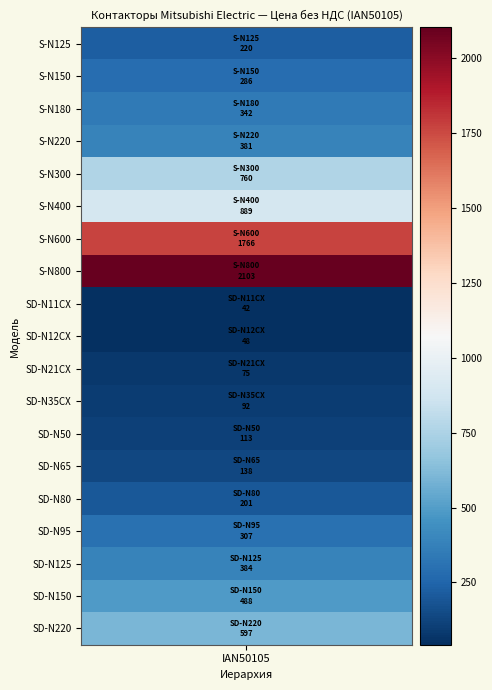

What is the difference between the maximum and minimum values?

2060.6